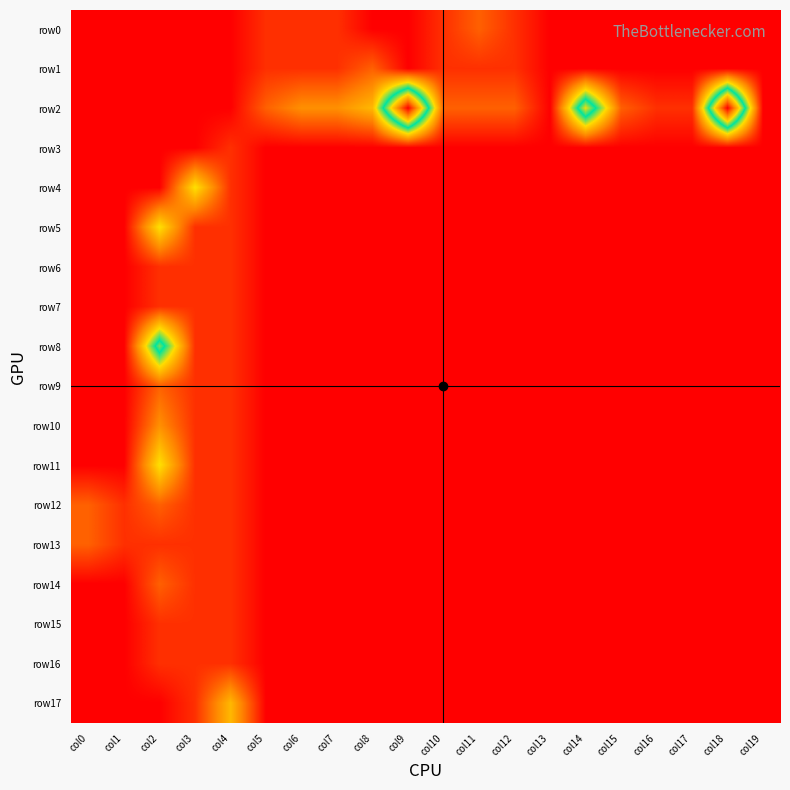

Which series has the largest range (max minus min)?

row2